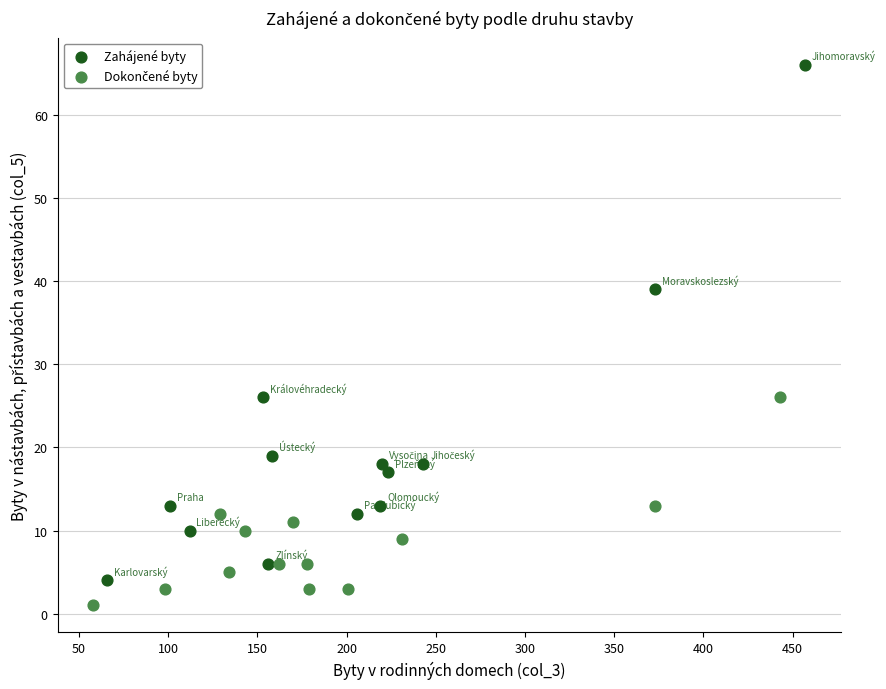

Which series has the largest Y range (max minus min)?

Zahájené byty